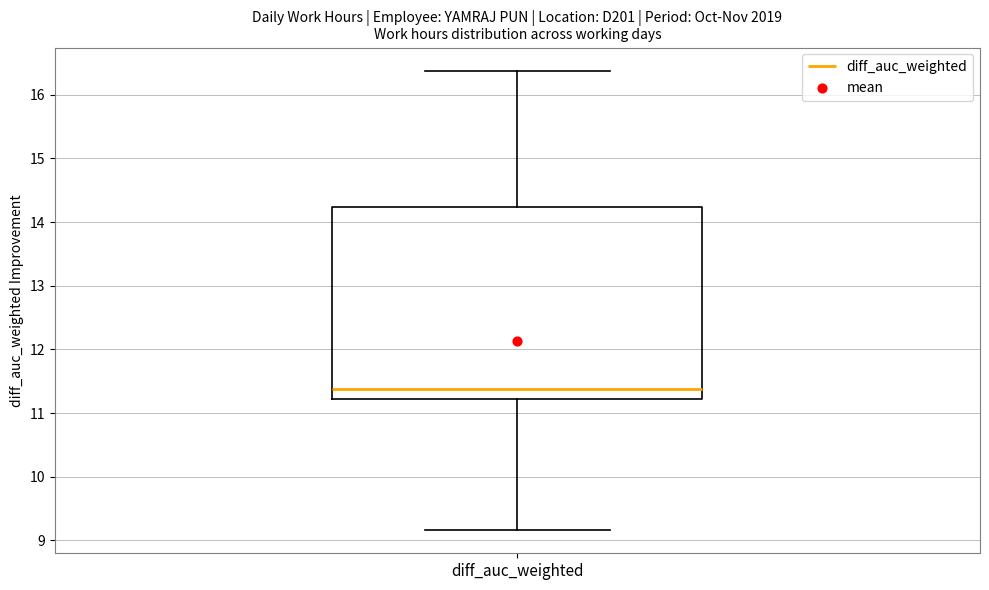

Transcribe this box plot: give where the median line is, the range the box spans, and where the two whiskers end, as read against the y-axis. The values are not printed on the chart, so give them approximately, as read against the axis.

median 11.4, box 11.2 to 14.2, whiskers 9.2 to 16.4